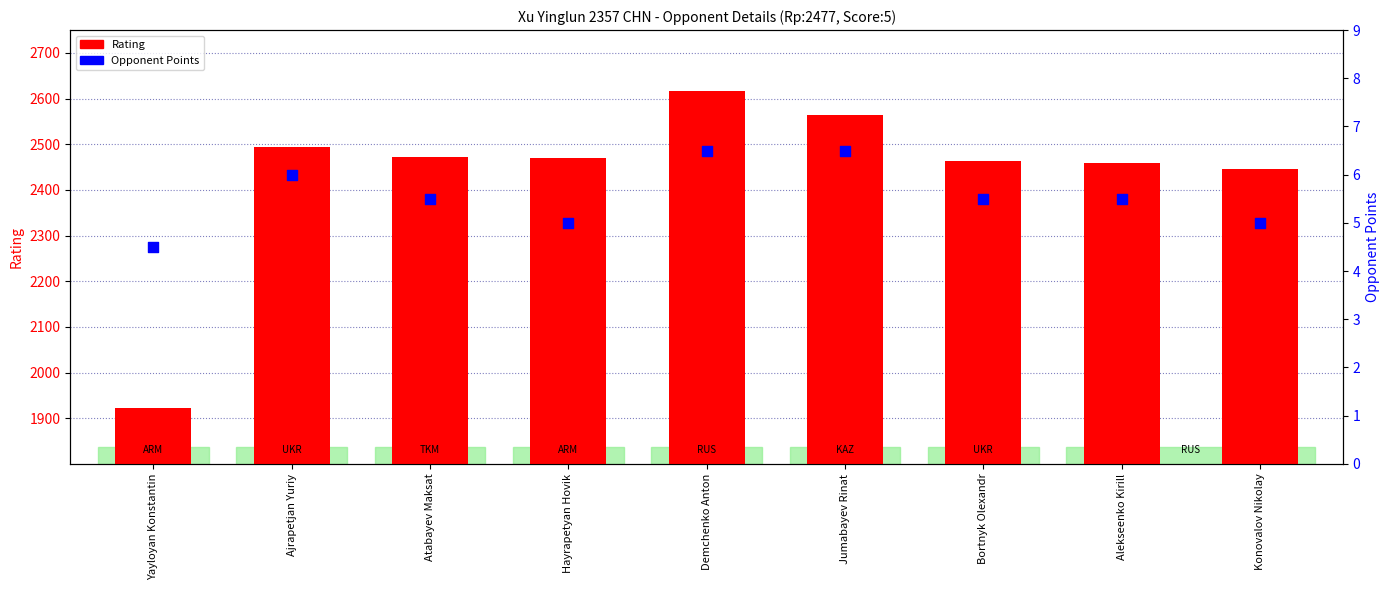

At which category is the sum across all series the highest?

Demchenko Anton